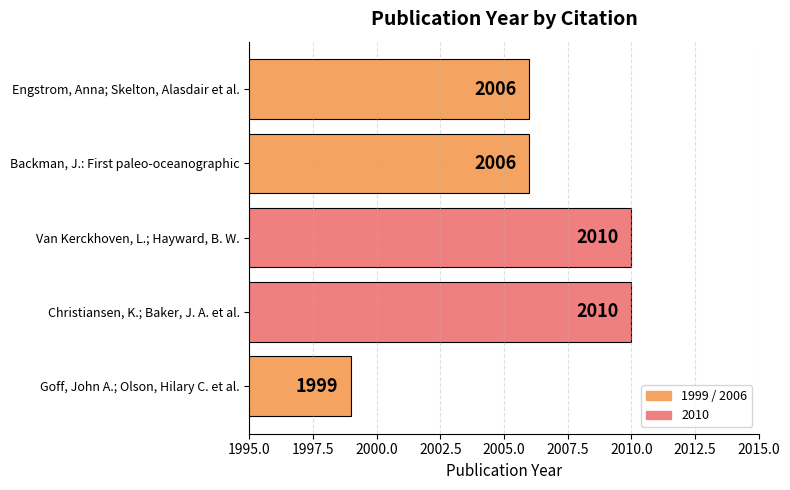

The value at Engstrom, Anna; Skelton, Alasdair et al. is 804. True or false?

False